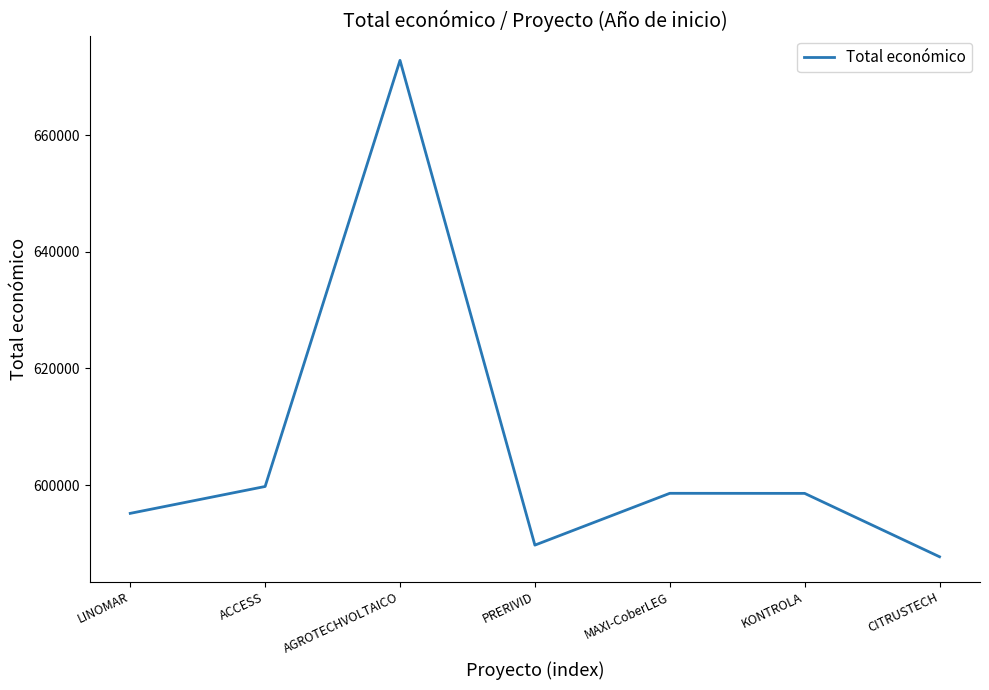

What is the difference between the second highest and second lowest values?

10048